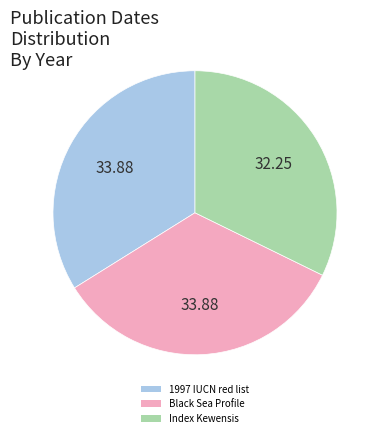

Do 1997 IUCN red list and Index Kewensis together represent more than half of the pie?

Yes